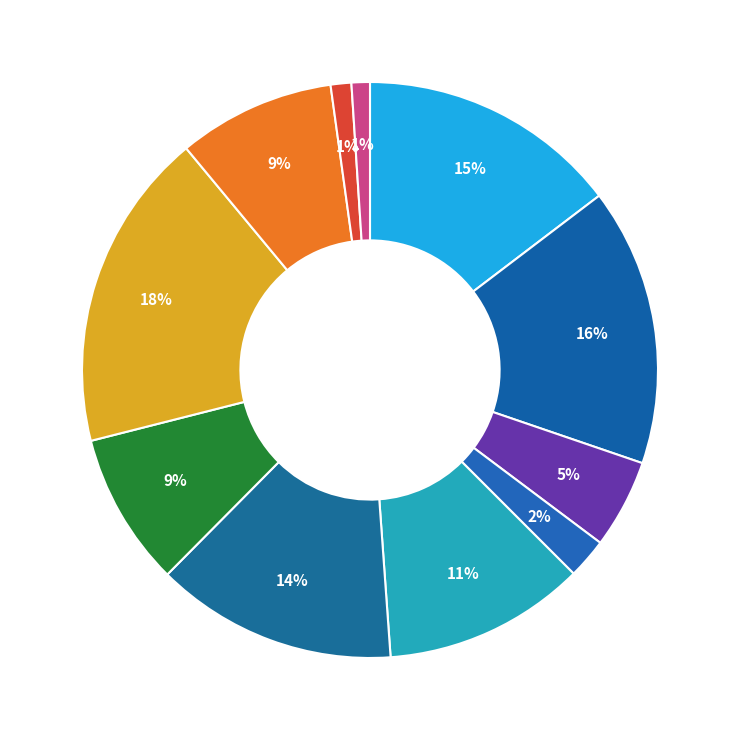

Count the number of slices in the pie.

11